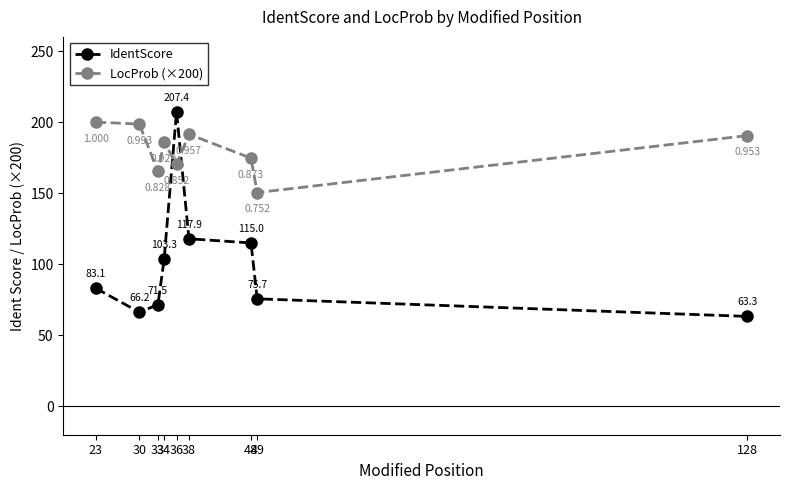

True or false: LocProb (×200) and IdentScore cross at least once.

True